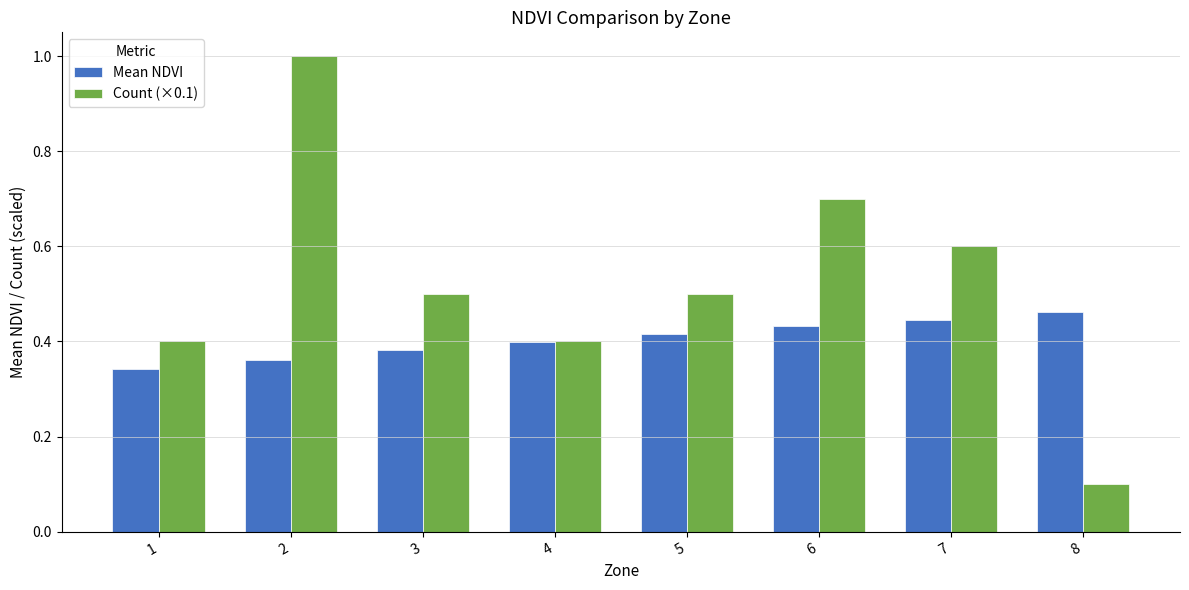

True or false: Count (×0.1) has a value of 0.9 at 5.

False